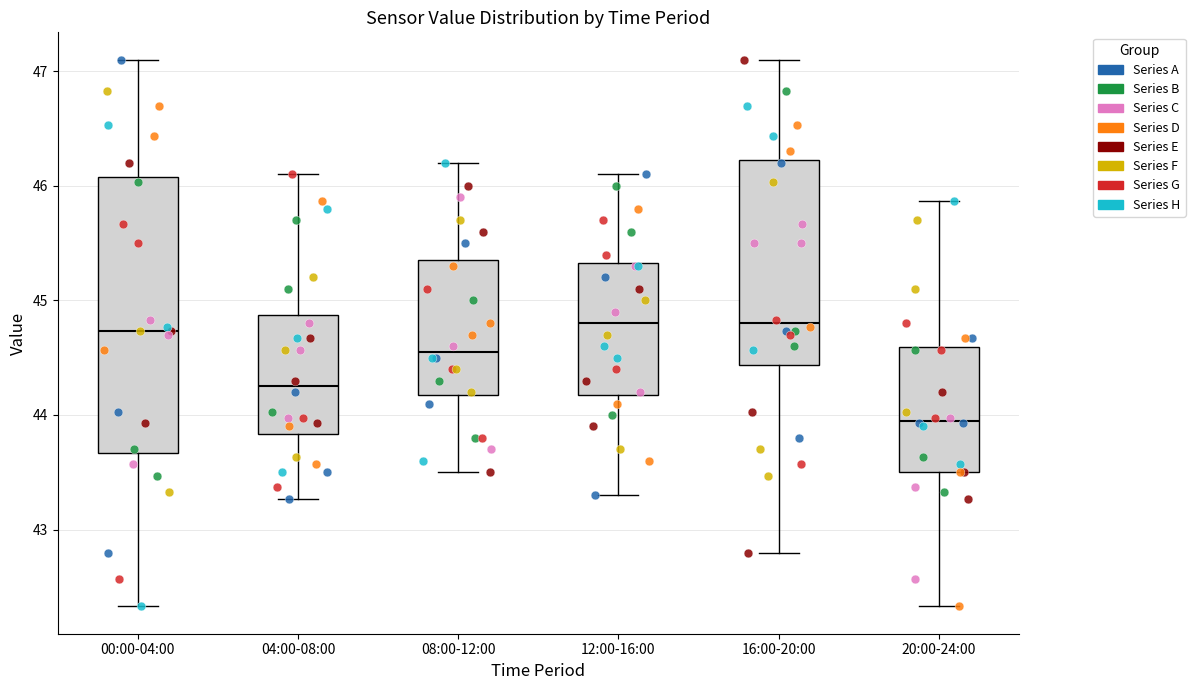

Which box has the lowest median line?

20:00-24:00